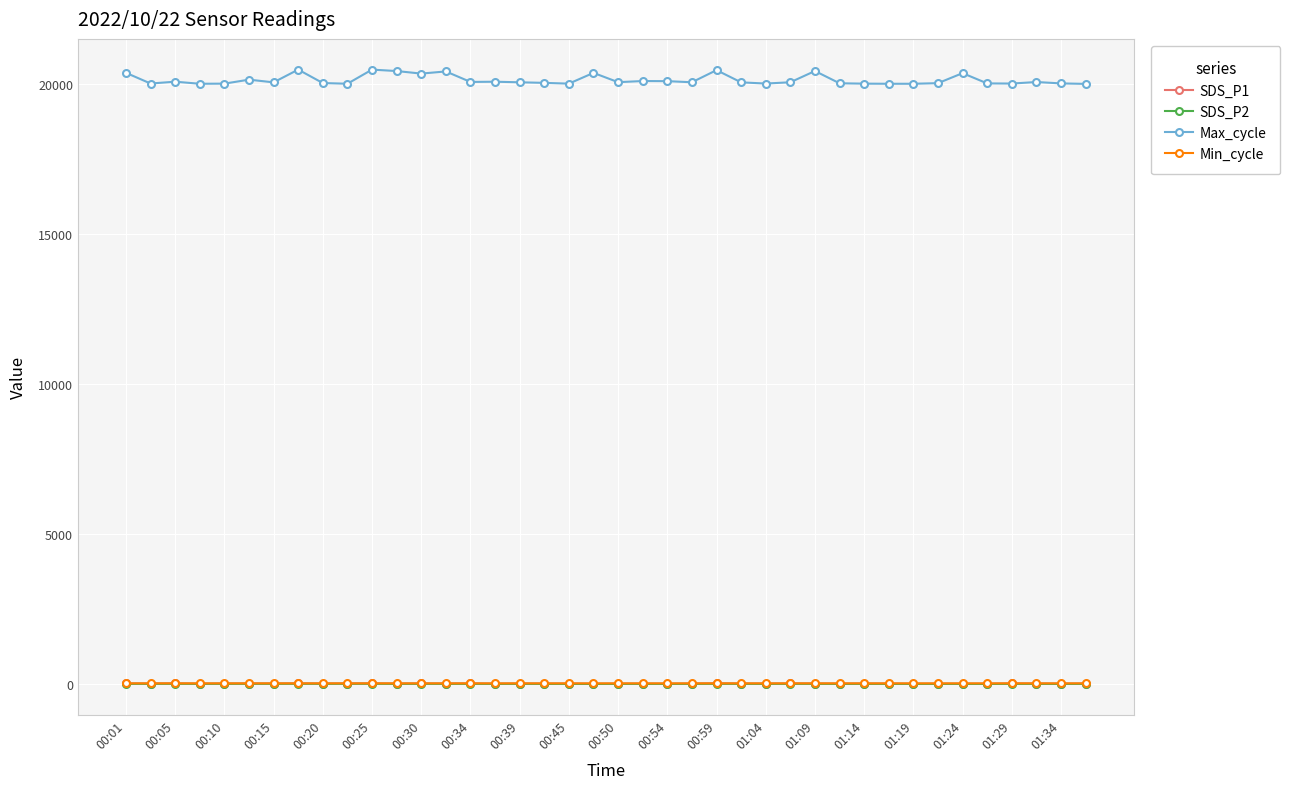

What is the value of the Max_cycle point at the 34th from the left?

20036.0